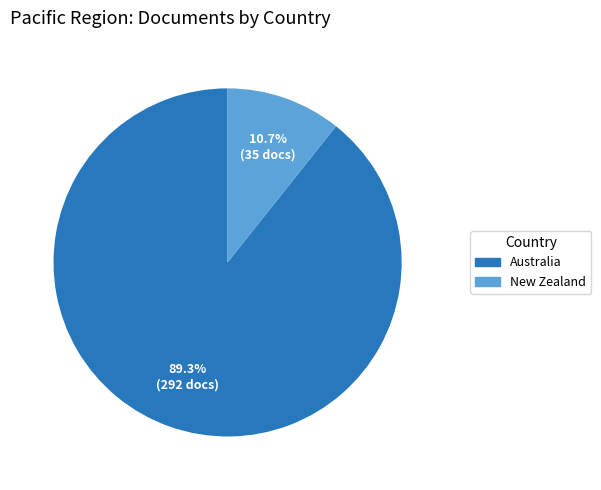

Approximately how many times larger is the value at Australia compared to New Zealand?

8.3